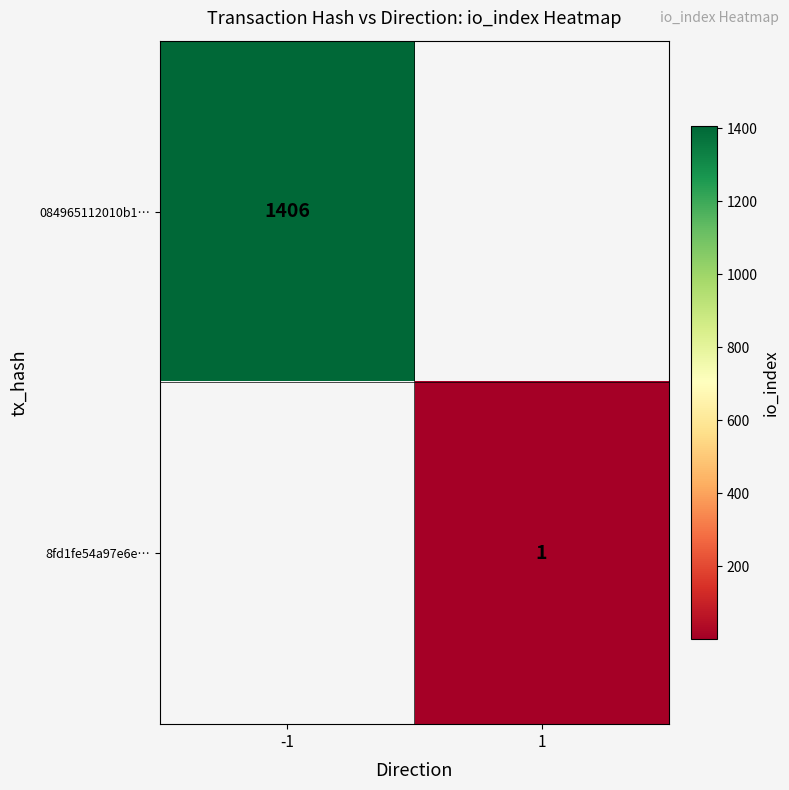

Is it true that 084965112010b1… equals 1406 at -1?

True